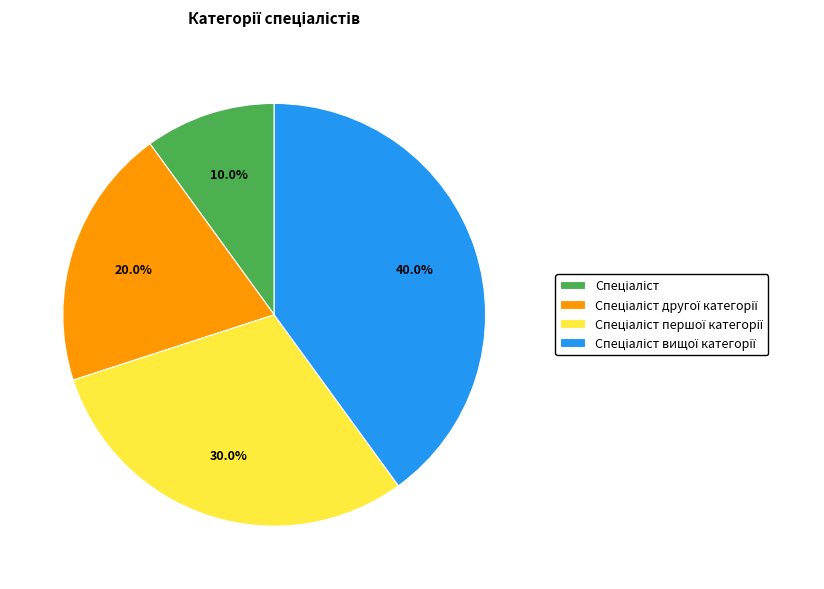

Does any single category account for the majority?

No